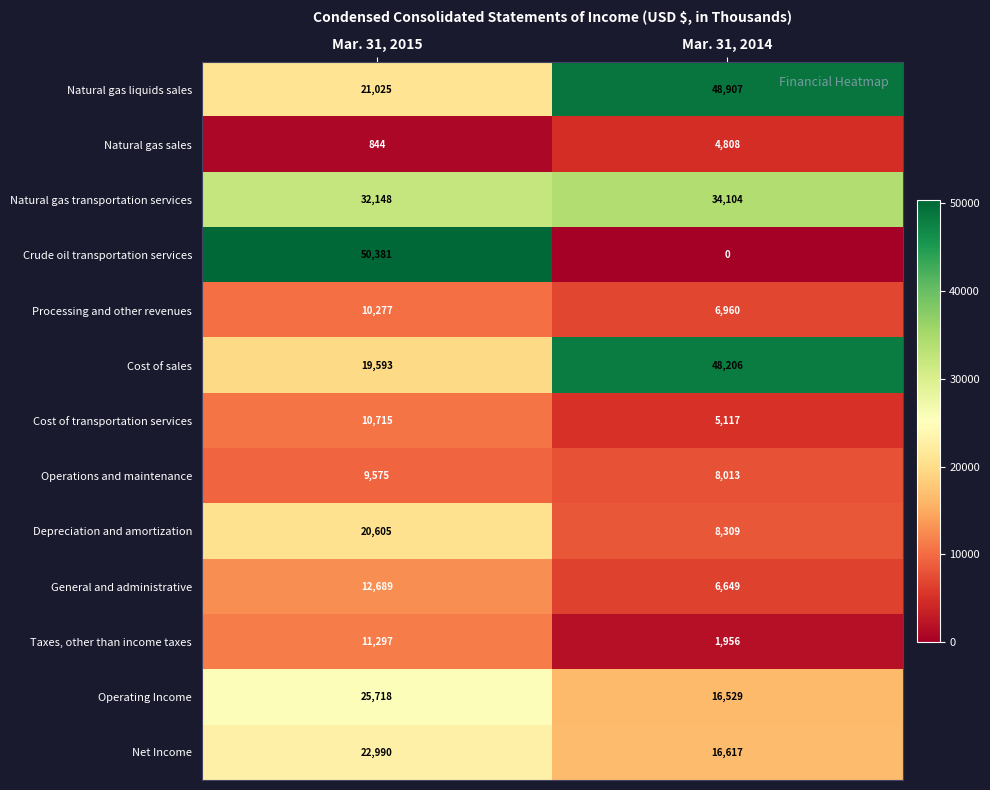

Count the number of data series in this chart.

13